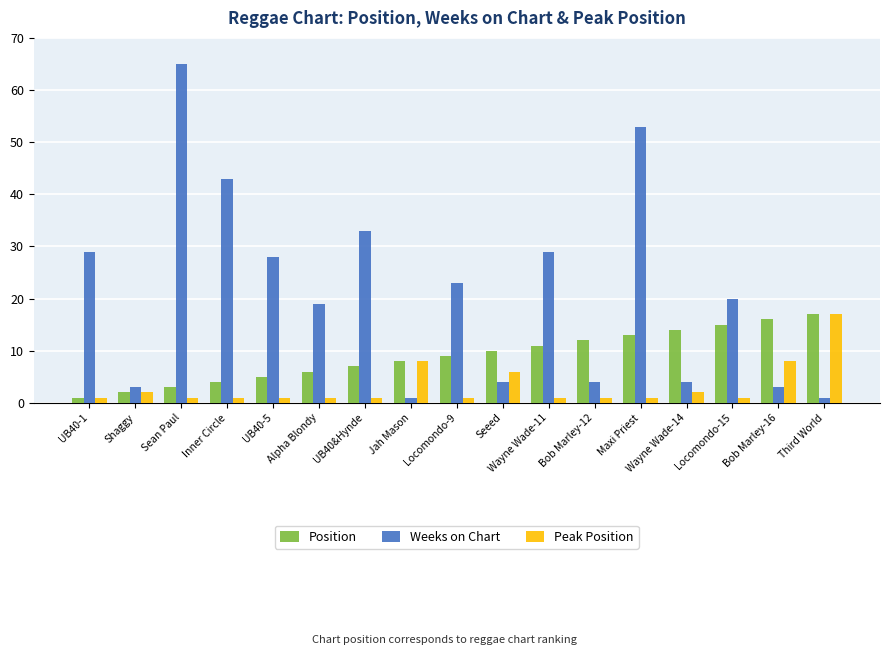

What is the value of the Weeks on Chart bar at the 8th from the left?

1